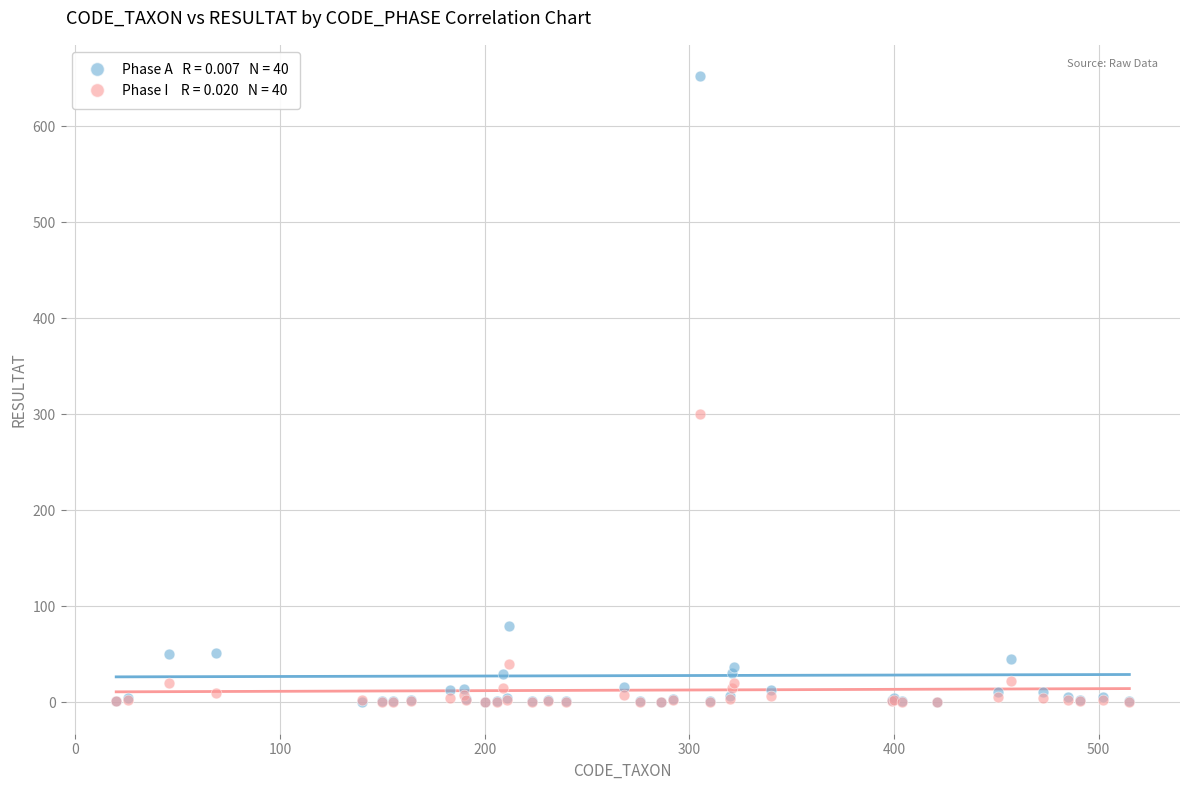

Across all series, what Y value is closest to 326?

300